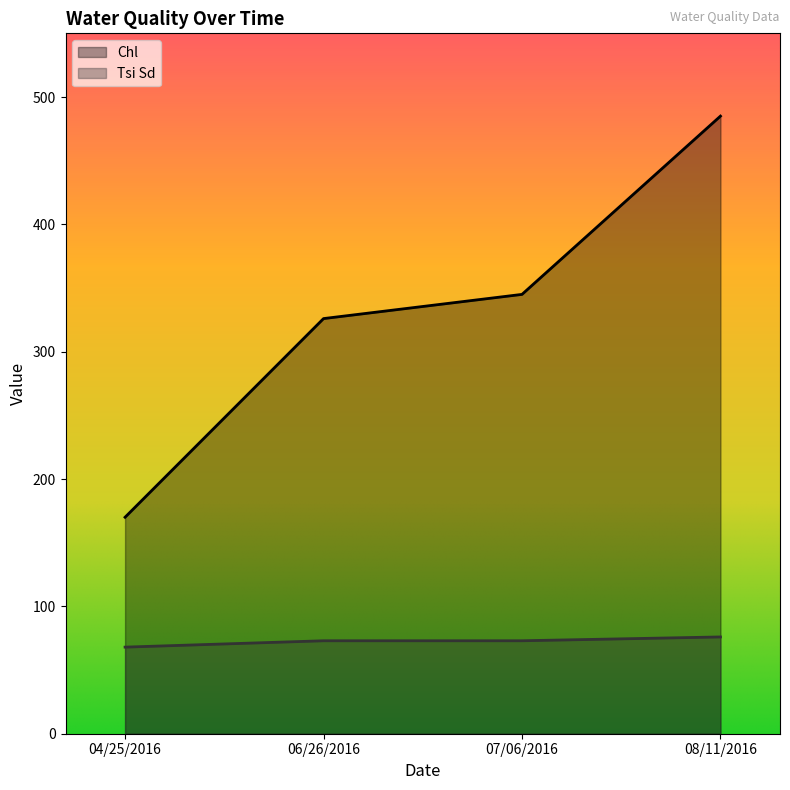

True or false: Chl and Tsi Sd intersect in this chart.

False